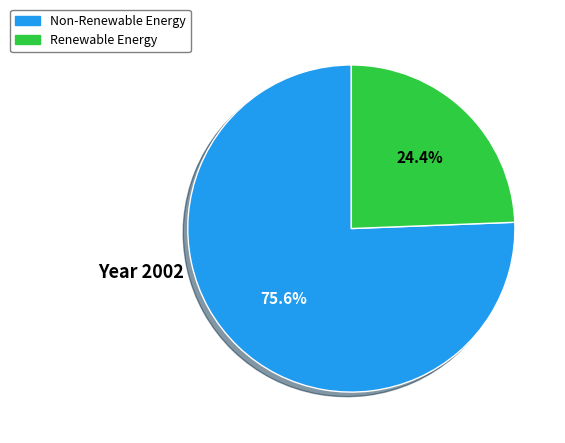

Which slice is the largest?

Non-Renewable Energy